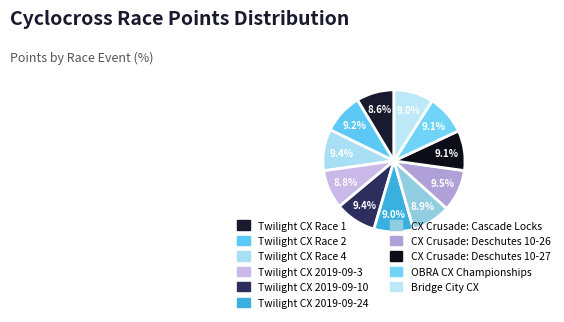

How many segments does this pie chart have?

11